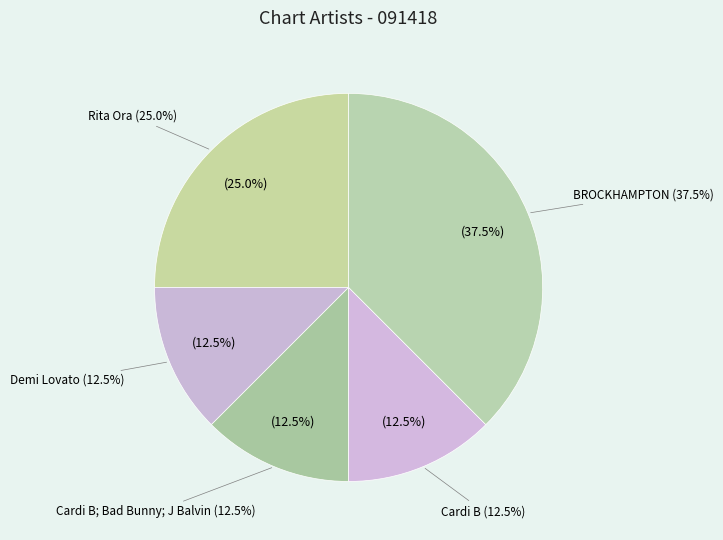

Count the number of slices in the pie.

5